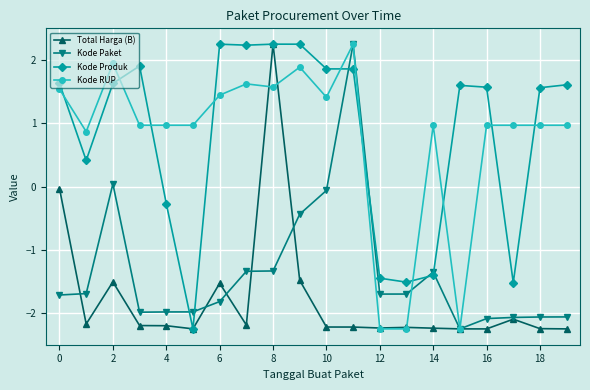

True or false: Kode Produk has more than 0 points higher than both neighbors.

True